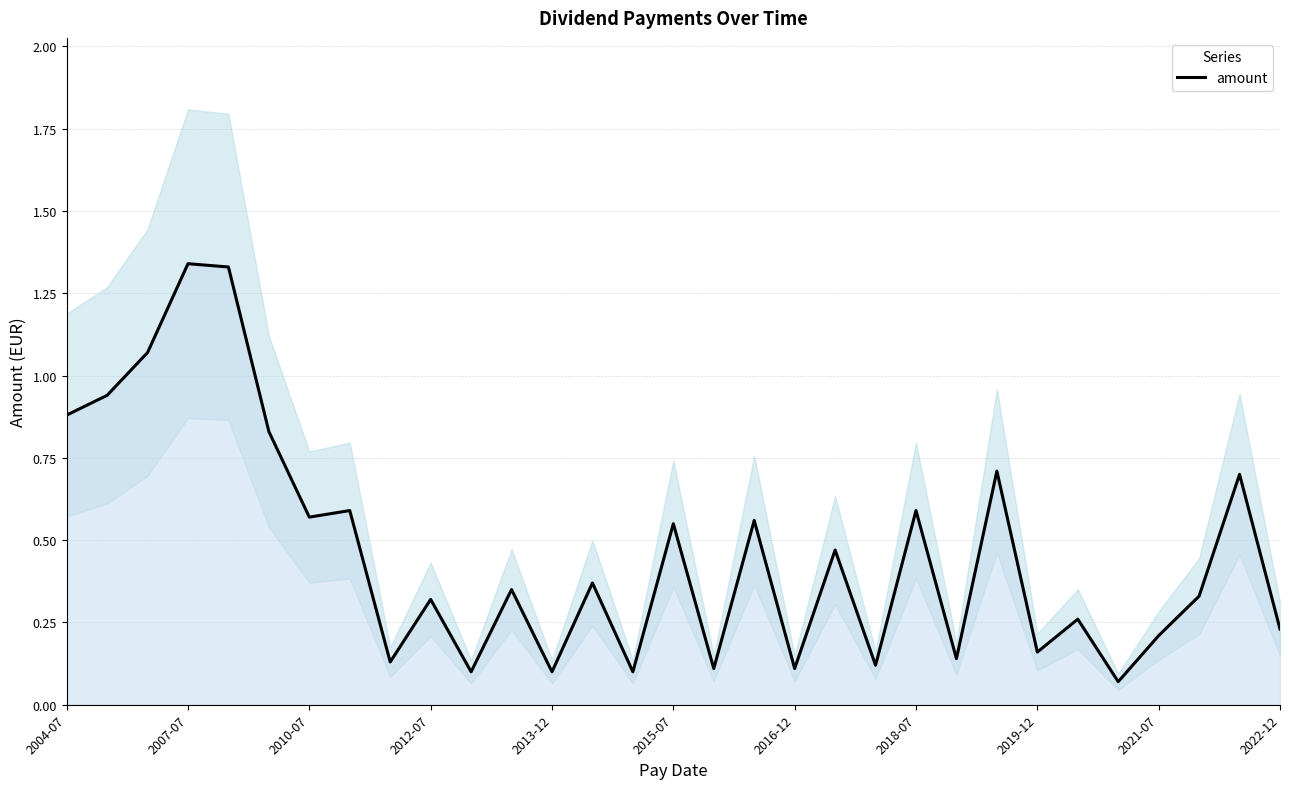

How many interior local peaks (higher than both neighbors) does the data have?

12